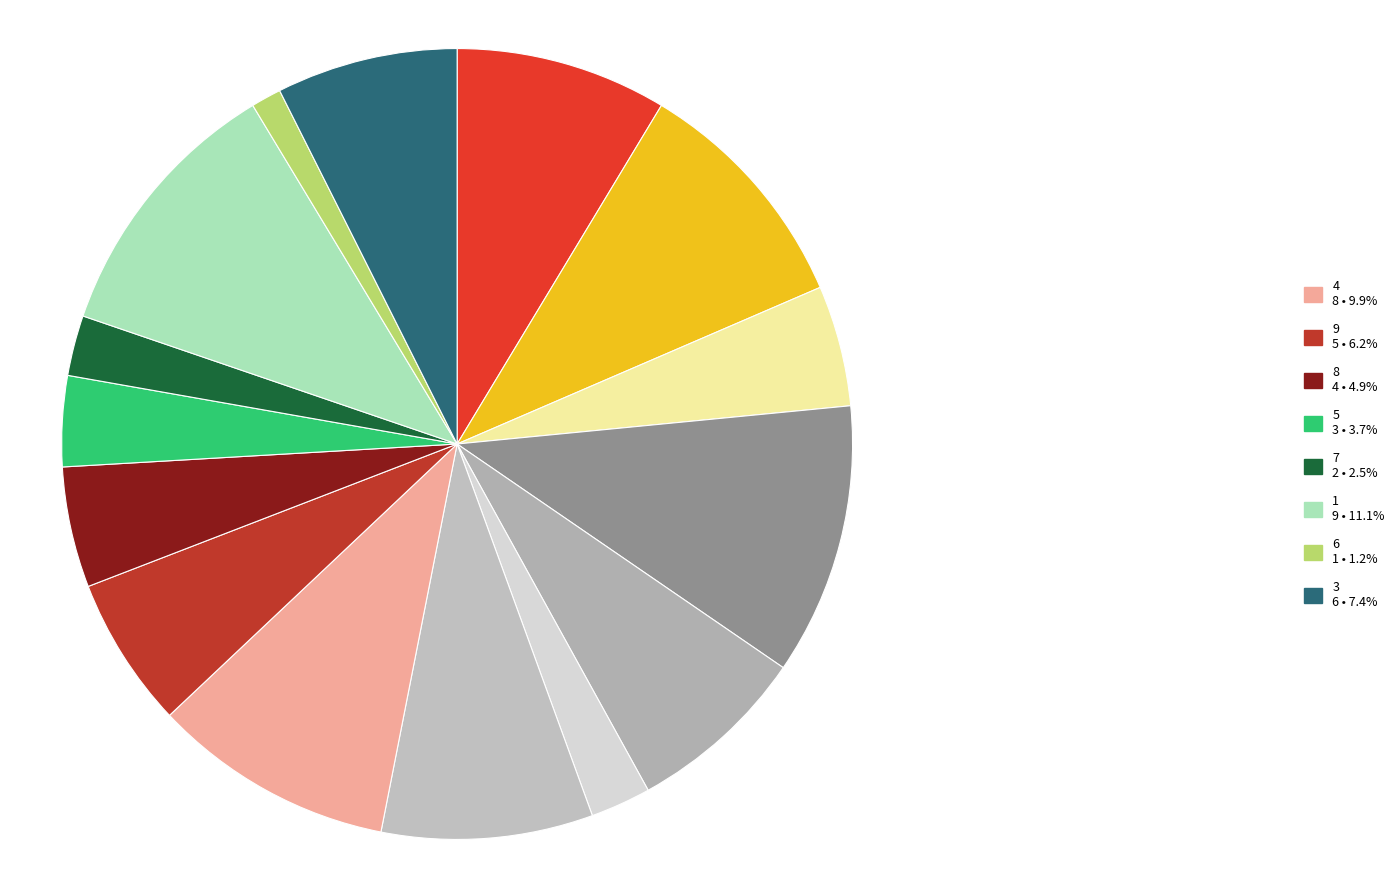

How many segments does this pie chart have?

15